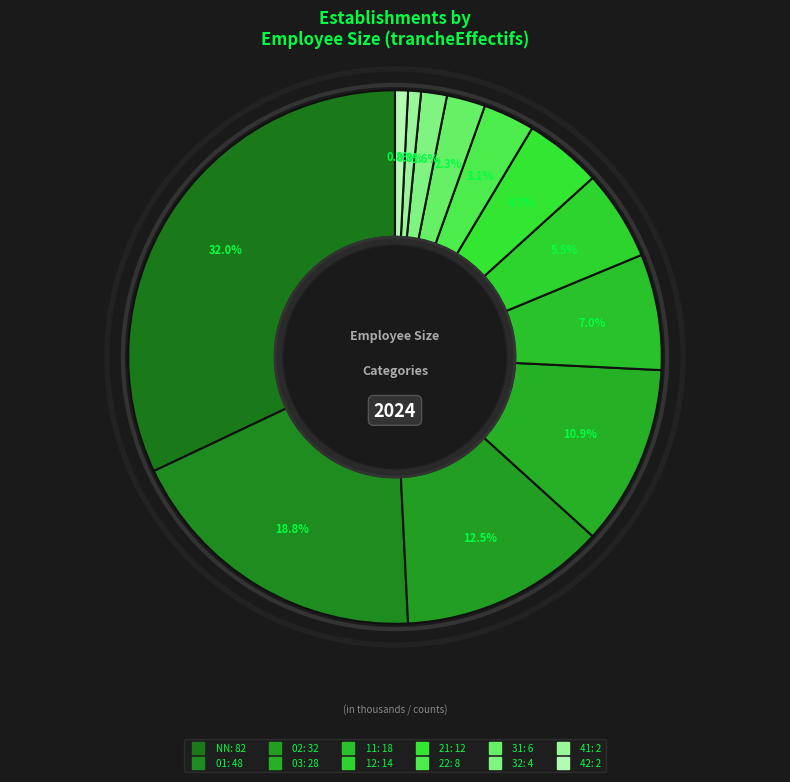

Which slice is the smallest?

41